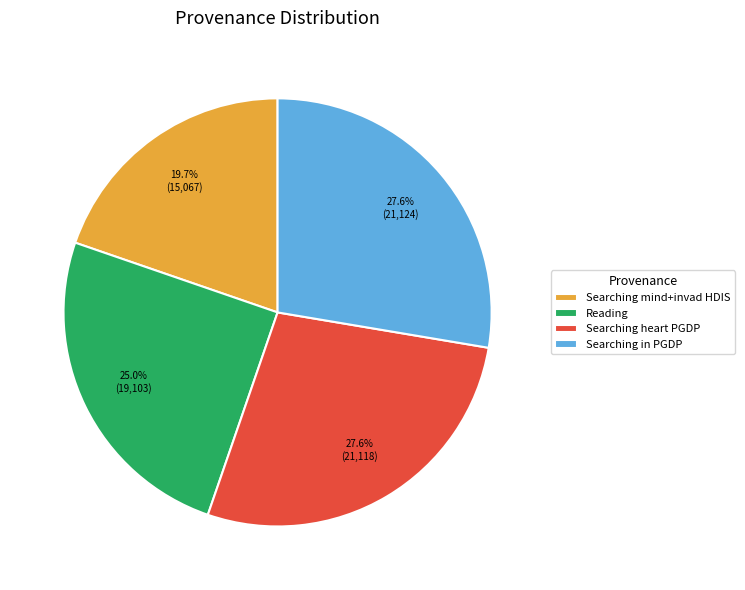

Is Searching in PGDP the majority of the pie?

No